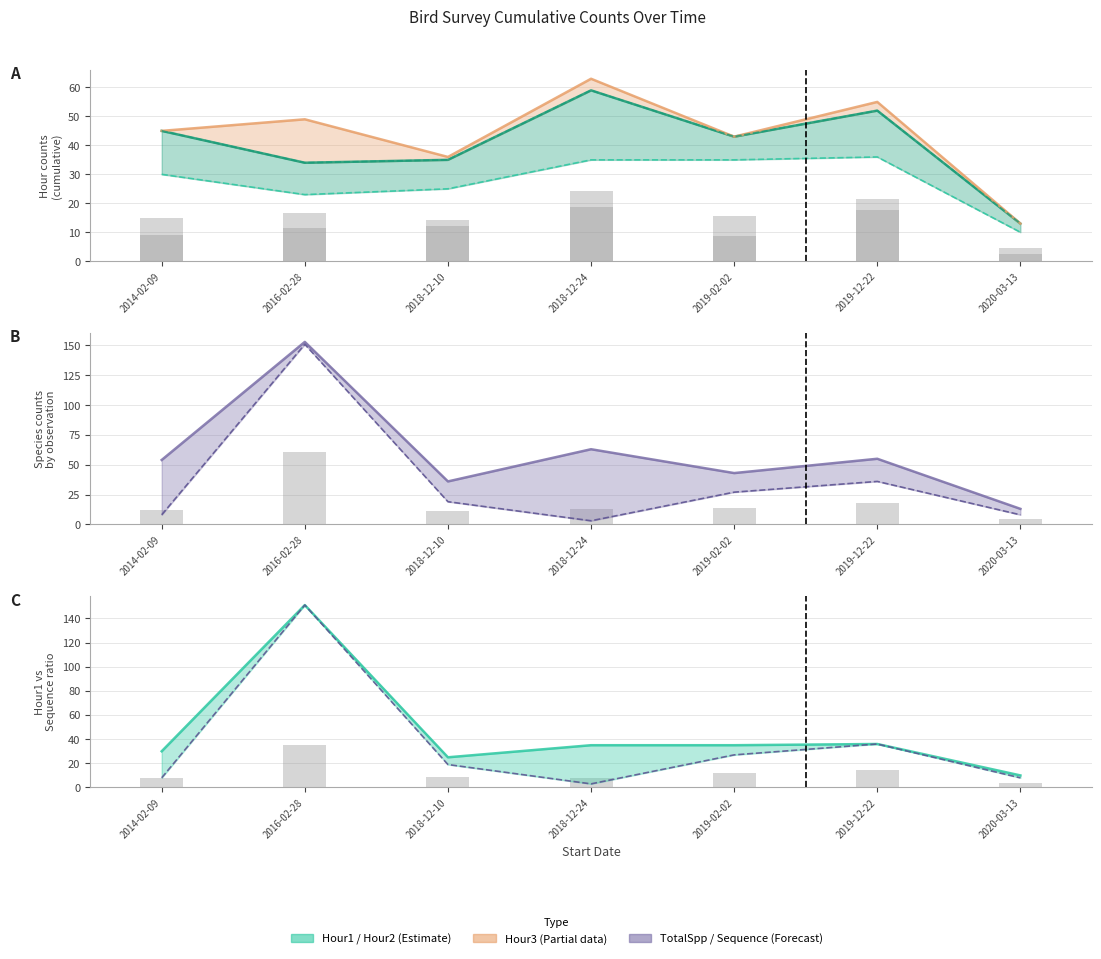

What position from the left is 2016-02-28?

2